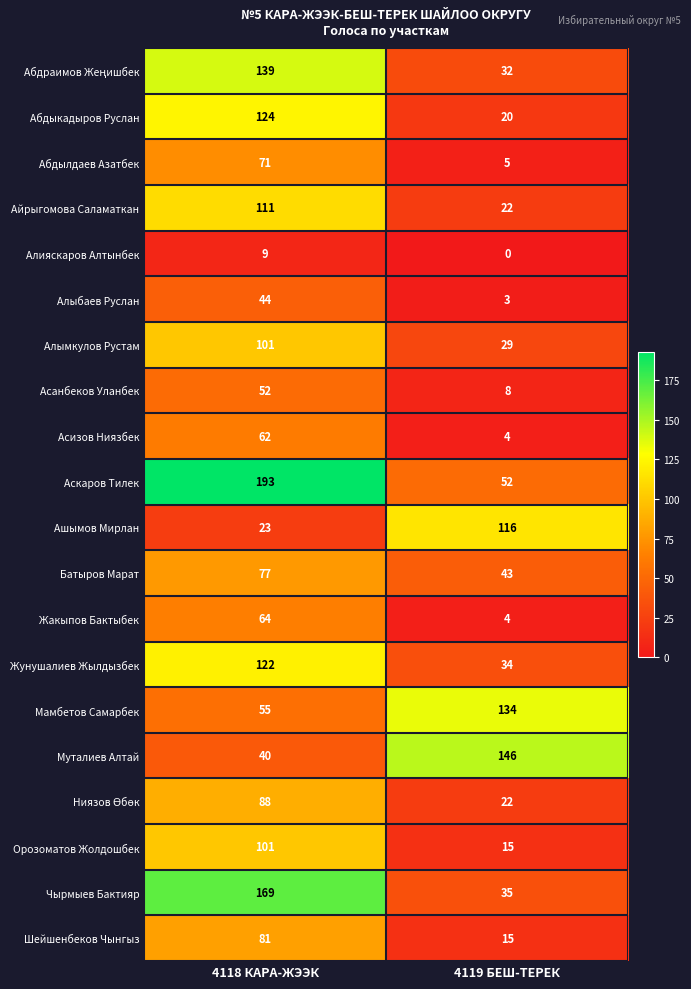

Which series has the widest spread of values?

Аскаров Тилек